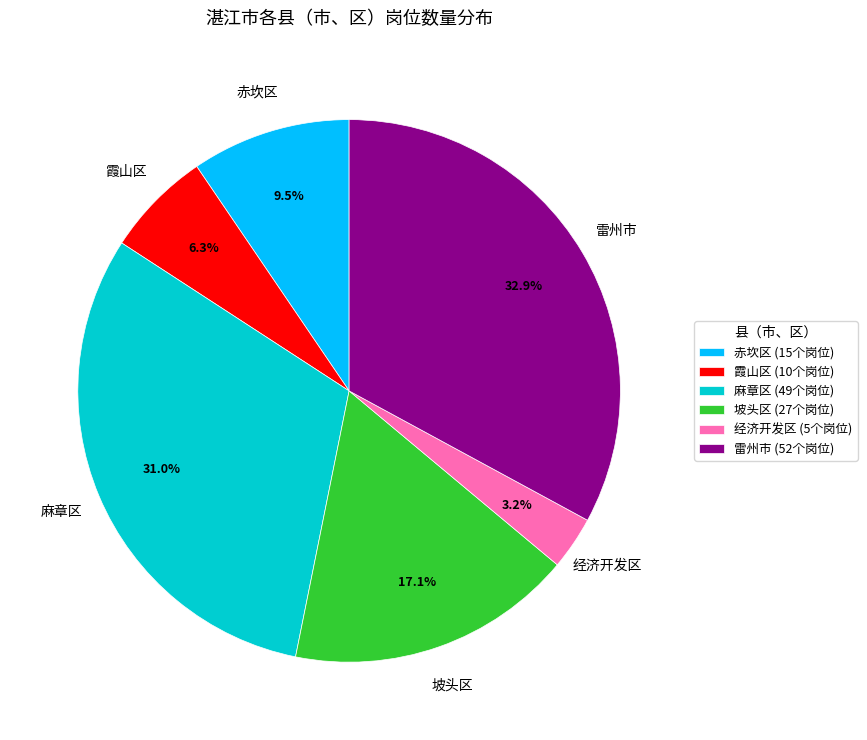

Rank the categories by value from highest to lowest.

雷州市, 麻章区, 坡头区, 赤坎区, 霞山区, 经济开发区